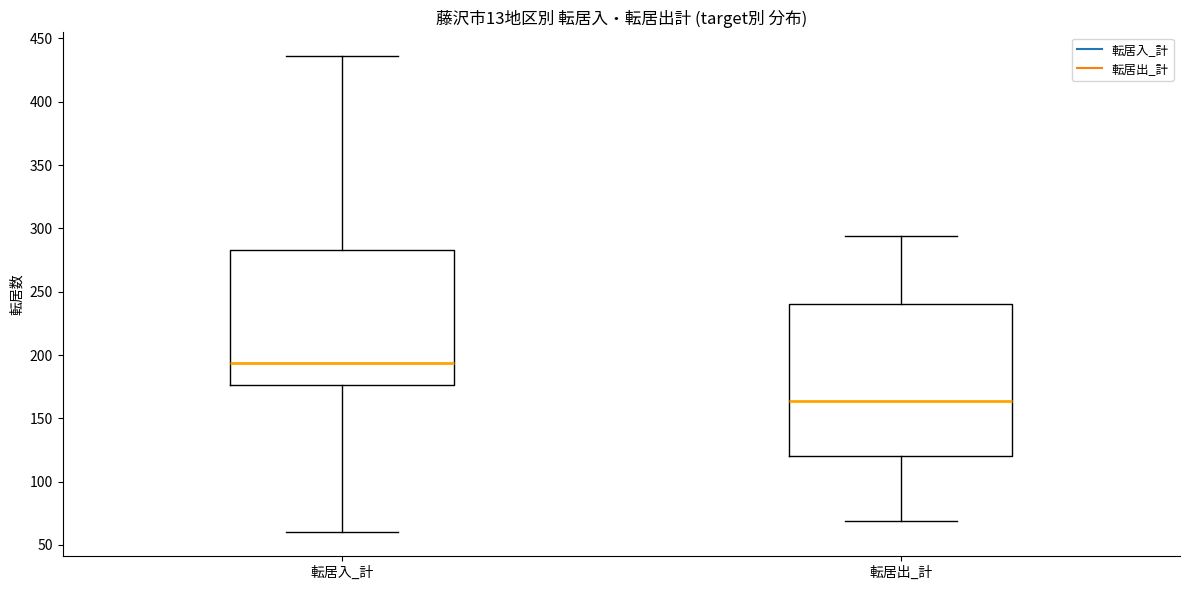

Which box is the tallest, from its lower edge to its upper edge?

転居出_計